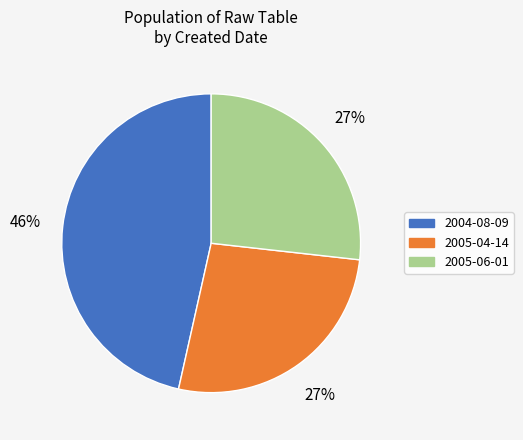

How many slices are in this pie chart?

3